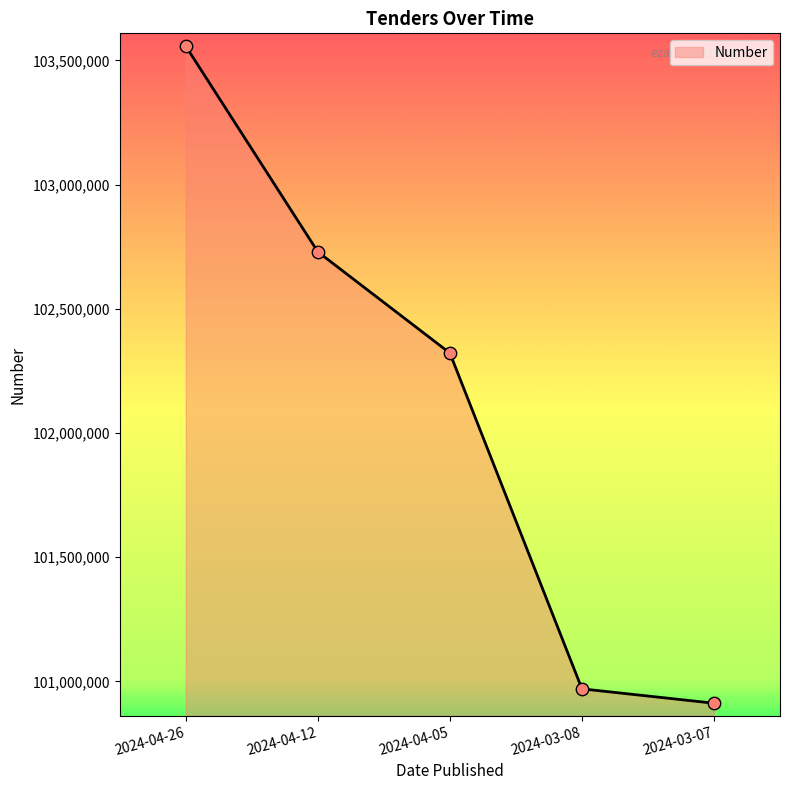

Between 2024-03-08 and 2024-03-07, which is larger?

2024-03-08